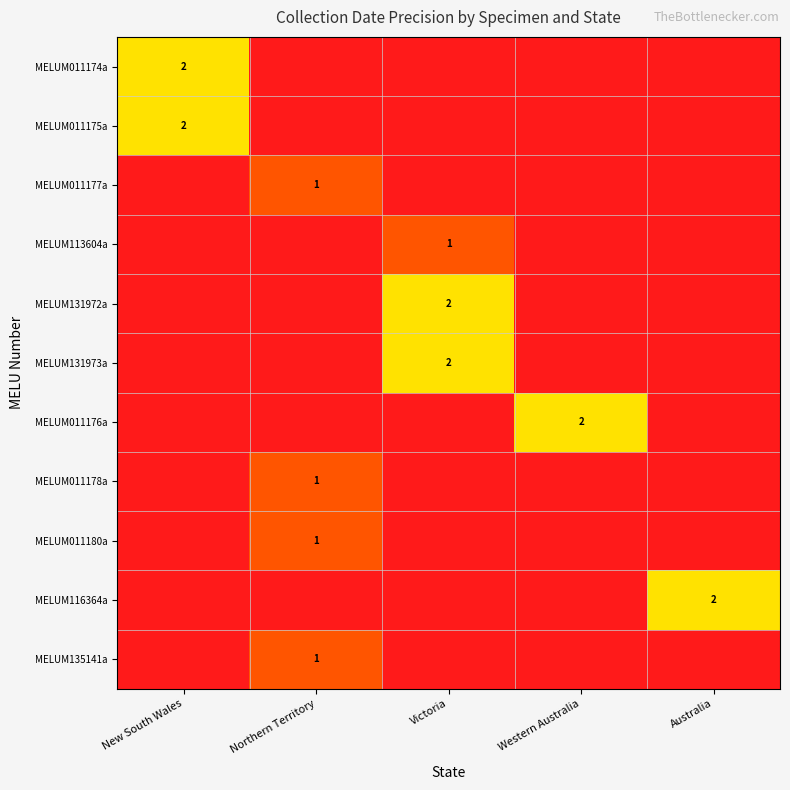

What is the difference between the highest and lowest values at New South Wales?

2